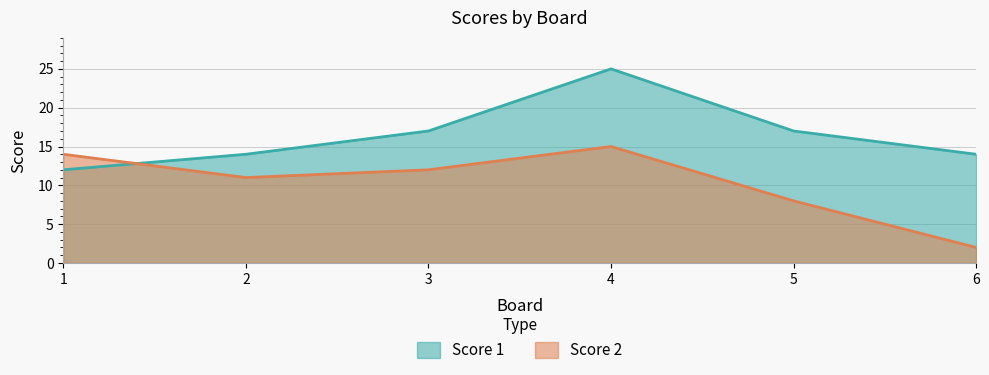

How many lines are shown in the chart?

2